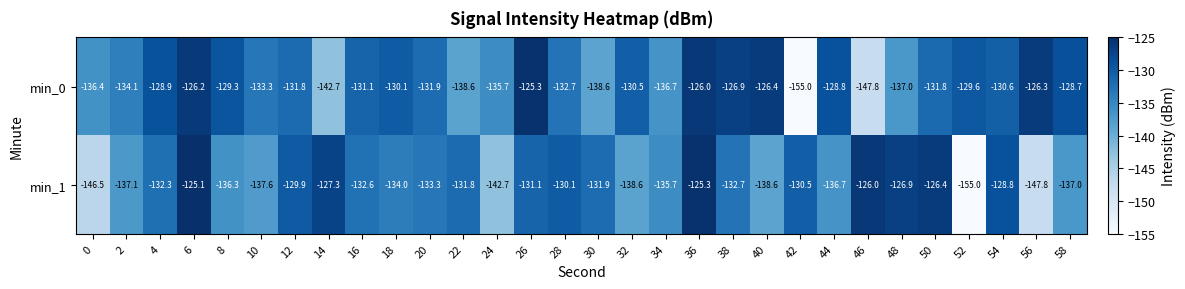

How many categories are shown in the chart?

30